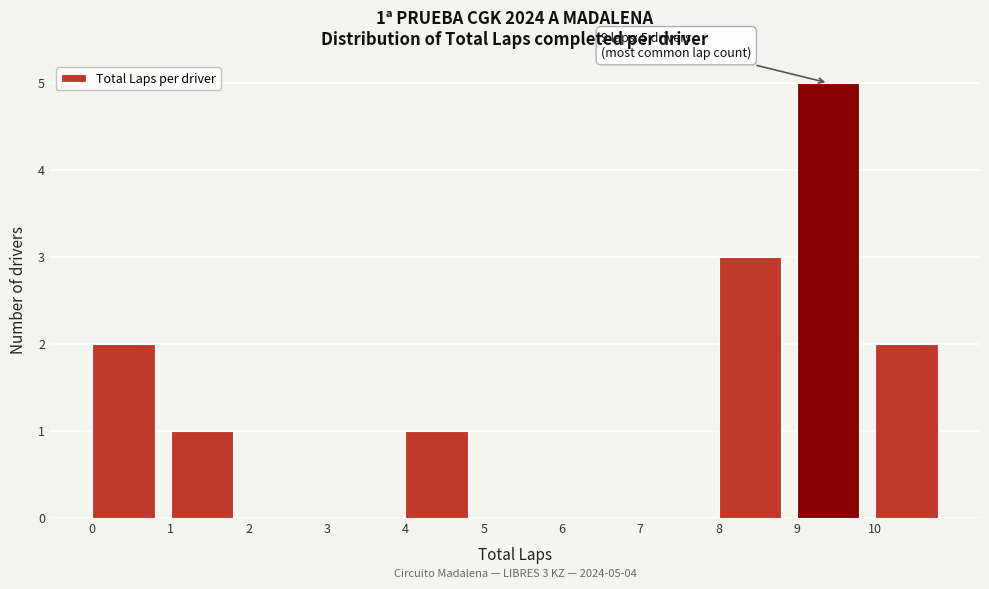

Over which range of the x-axis is the bar tallest?

9 to 10